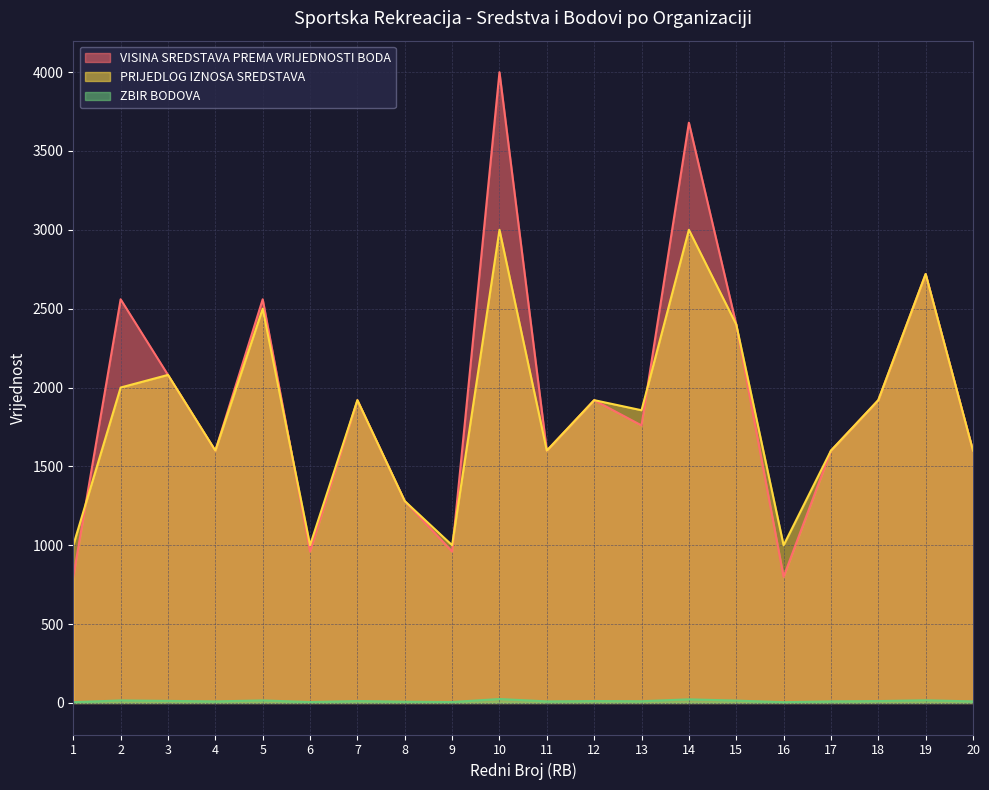

At which category does ZBIR BODOVA reach its first local peak?

2